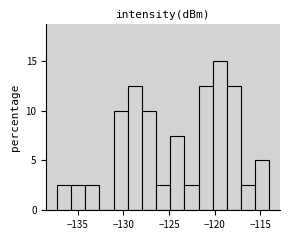

Read against the x-axis, roughly where is the centre of the tallest bar?

-119.5